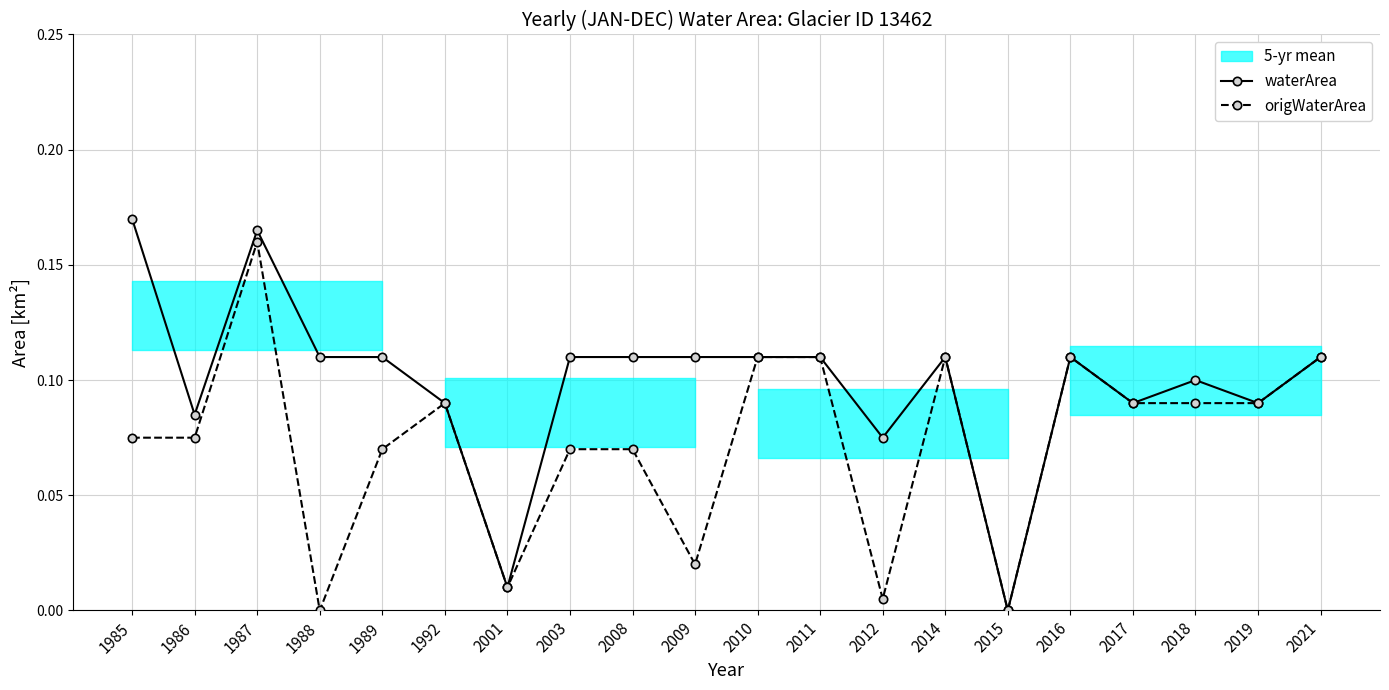

At how many categories does at least one series exceed 0?

19